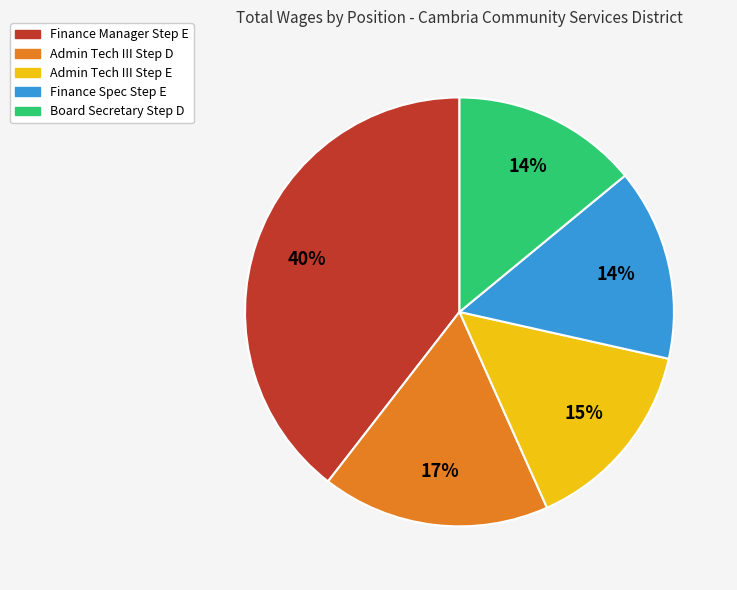

Is there a majority slice in this chart?

No